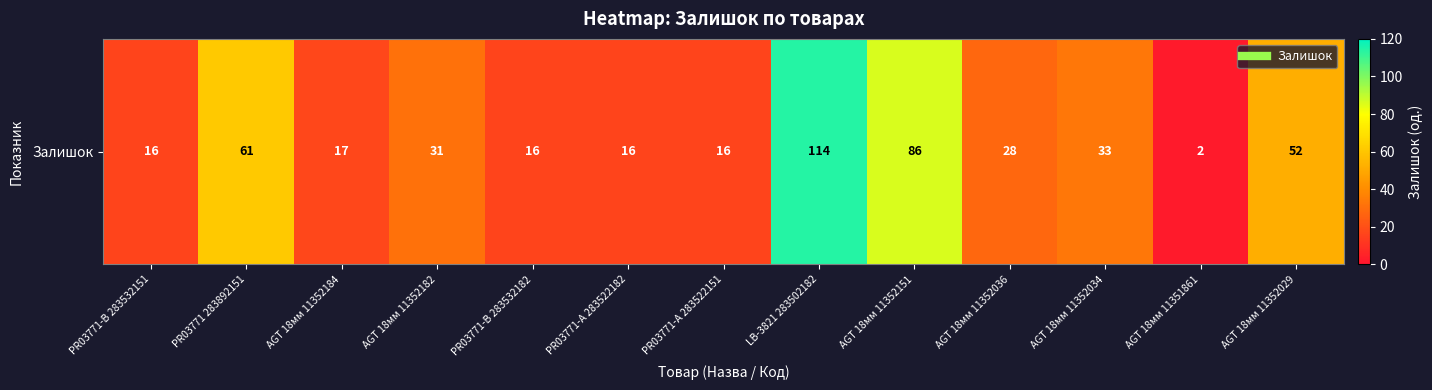

Rank the categories by value from lowest to highest.

AGT 18мм 11351861, PR03771-B 283532151, PR03771-B 283532182, PR03771-A 283522182, PR03771-A 283522151, AGT 18мм 11352184, AGT 18мм 11352036, AGT 18мм 11352182, AGT 18мм 11352034, AGT 18мм 11352029, PR03771 283892151, AGT 18мм 11352151, LB-3821 283502182